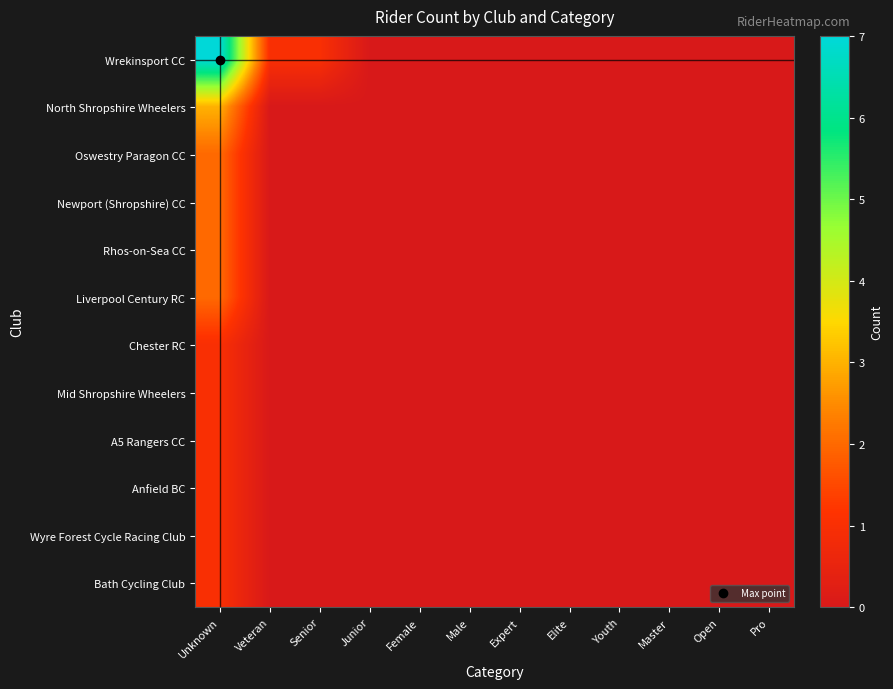

Reading left to right, list all the values displayed in this chart.

Wrekinsport CC: Unknown=7	Veteran=1	Senior=1	Junior=0	Female=0	Male=0	Expert=0	Elite=0	Youth=0	Master=0	Open=0	Pro=0
North Shropshire Wheelers: Unknown=3	Veteran=0	Senior=0	Junior=0	Female=0	Male=0	Expert=0	Elite=0	Youth=0	Master=0	Open=0	Pro=0
Oswestry Paragon CC: Unknown=2	Veteran=0	Senior=0	Junior=0	Female=0	Male=0	Expert=0	Elite=0	Youth=0	Master=0	Open=0	Pro=0
Newport (Shropshire) CC: Unknown=2	Veteran=0	Senior=0	Junior=0	Female=0	Male=0	Expert=0	Elite=0	Youth=0	Master=0	Open=0	Pro=0
Rhos-on-Sea CC: Unknown=2	Veteran=0	Senior=0	Junior=0	Female=0	Male=0	Expert=0	Elite=0	Youth=0	Master=0	Open=0	Pro=0
Liverpool Century RC: Unknown=2	Veteran=0	Senior=0	Junior=0	Female=0	Male=0	Expert=0	Elite=0	Youth=0	Master=0	Open=0	Pro=0
Chester RC: Unknown=1	Veteran=0	Senior=0	Junior=0	Female=0	Male=0	Expert=0	Elite=0	Youth=0	Master=0	Open=0	Pro=0
Mid Shropshire Wheelers: Unknown=1	Veteran=0	Senior=0	Junior=0	Female=0	Male=0	Expert=0	Elite=0	Youth=0	Master=0	Open=0	Pro=0
A5 Rangers CC: Unknown=1	Veteran=0	Senior=0	Junior=0	Female=0	Male=0	Expert=0	Elite=0	Youth=0	Master=0	Open=0	Pro=0
Anfield BC: Unknown=1	Veteran=0	Senior=0	Junior=0	Female=0	Male=0	Expert=0	Elite=0	Youth=0	Master=0	Open=0	Pro=0
Wyre Forest Cycle Racing Club: Unknown=1	Veteran=0	Senior=0	Junior=0	Female=0	Male=0	Expert=0	Elite=0	Youth=0	Master=0	Open=0	Pro=0
Bath Cycling Club: Unknown=1	Veteran=0	Senior=0	Junior=0	Female=0	Male=0	Expert=0	Elite=0	Youth=0	Master=0	Open=0	Pro=0